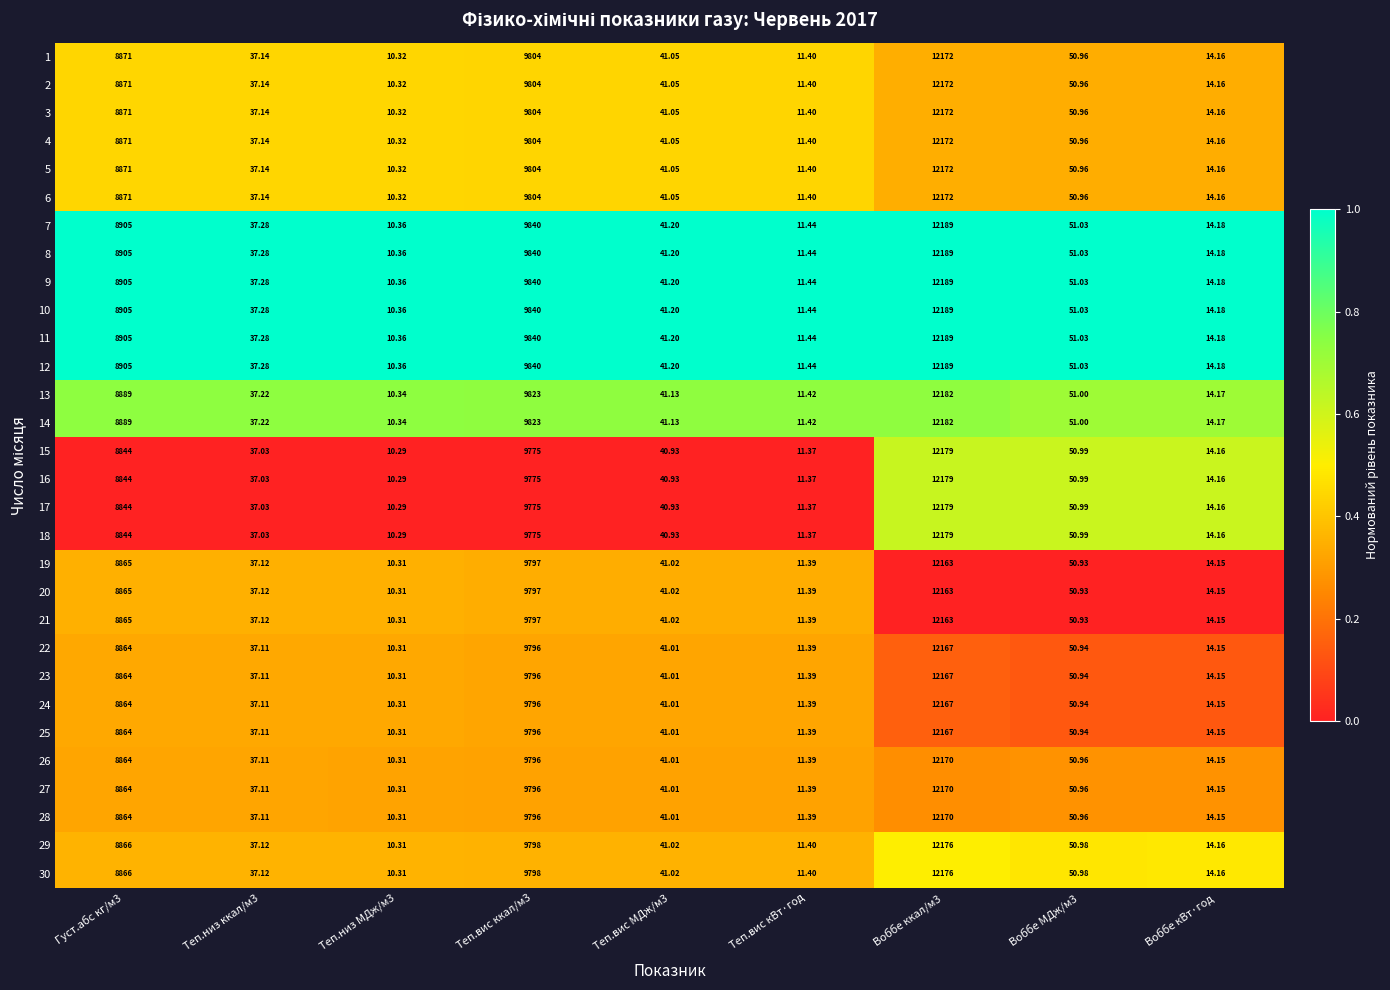

Is the value of 20 at Воббе МДж/м3 greater than the value of 16 at Теп.низ ккал/м3?

Yes